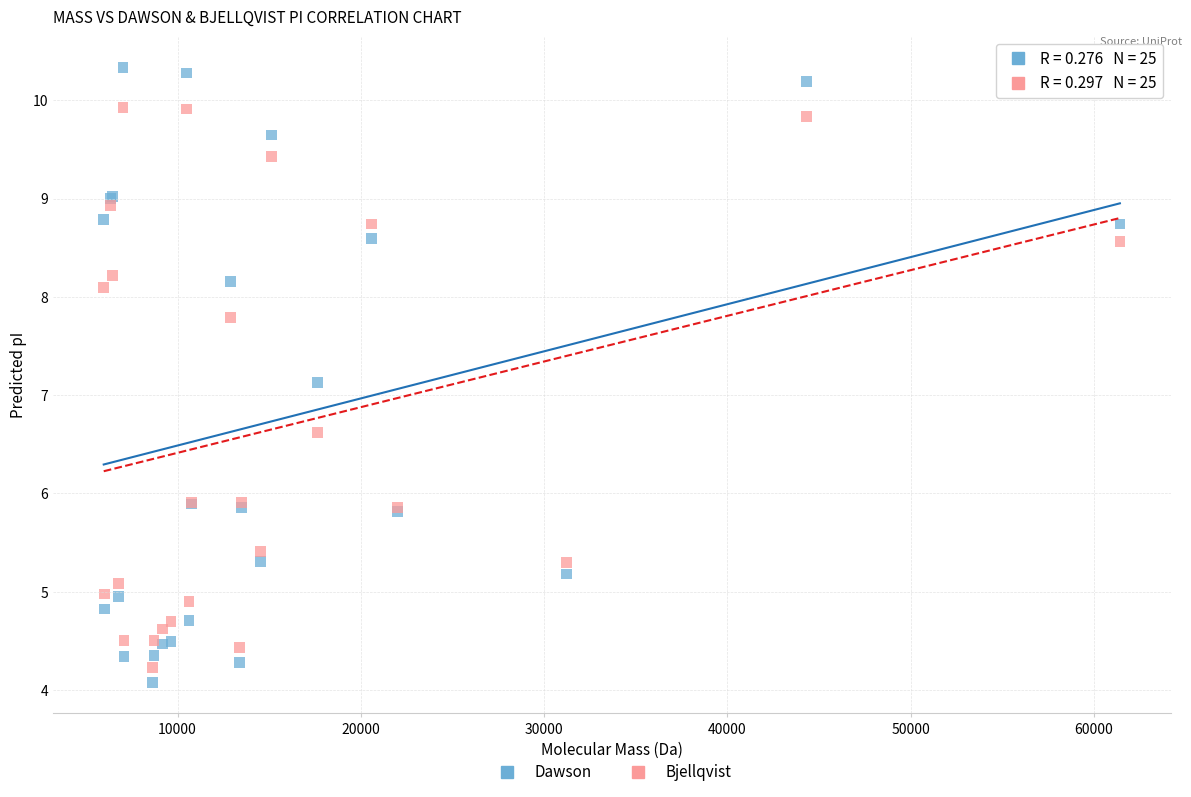

In the Dawson series, what Y value is closest to 7?

7.1